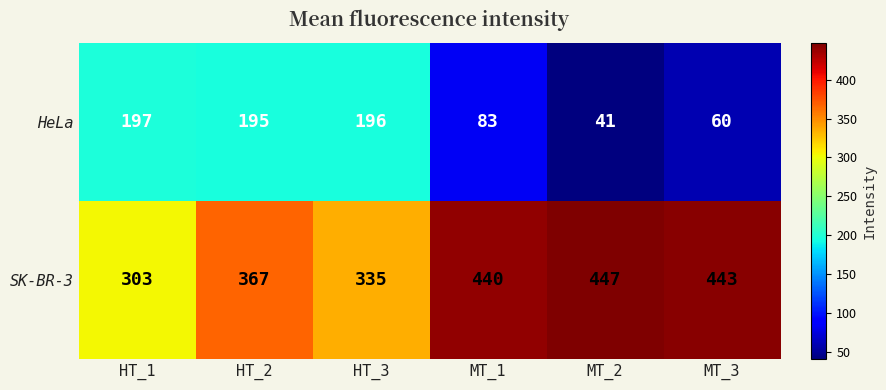

The value of SK-BR-3 at MT_2 is 98. True or false?

False